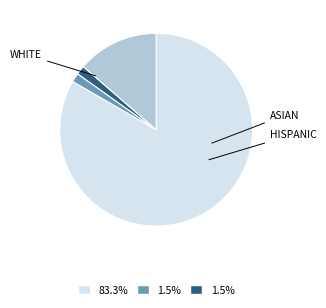

Is there any slice that represents more than half of the pie?

Yes